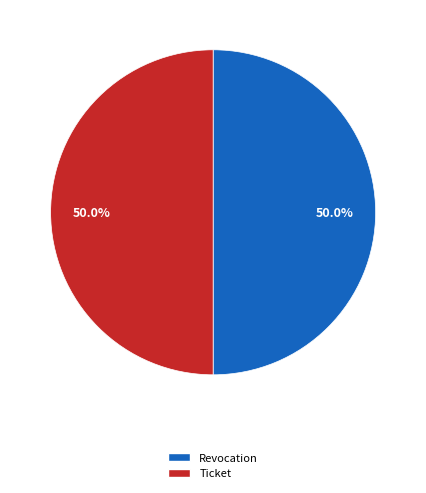

To the nearest percent, what portion does Revocation represent?

50%